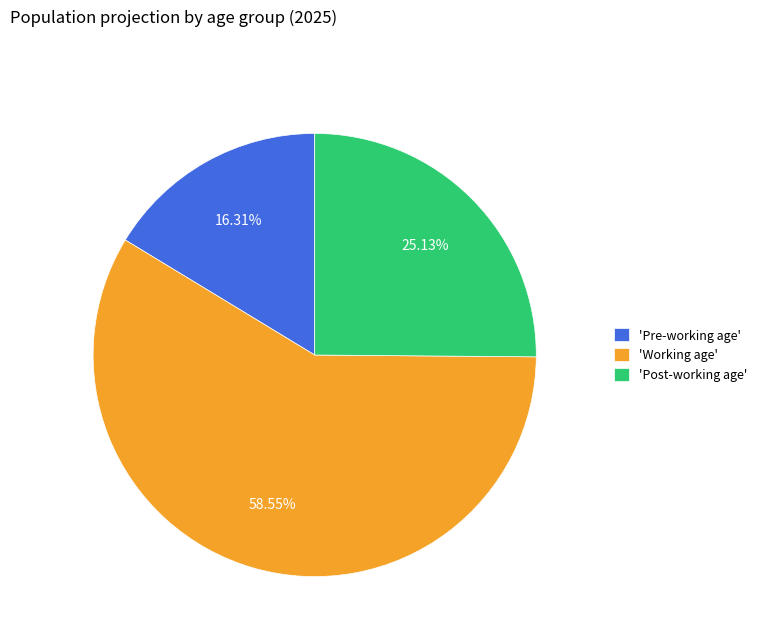

Does any single category account for the majority?

Yes